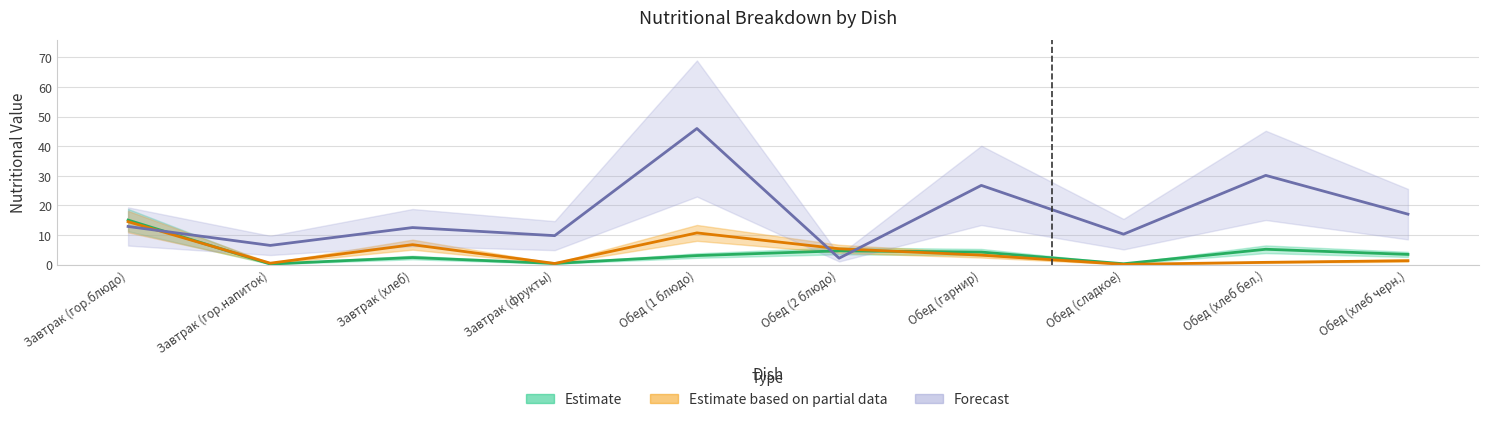

At which label does Белки first exceed 3?

Завтрак (гор.блюдо)